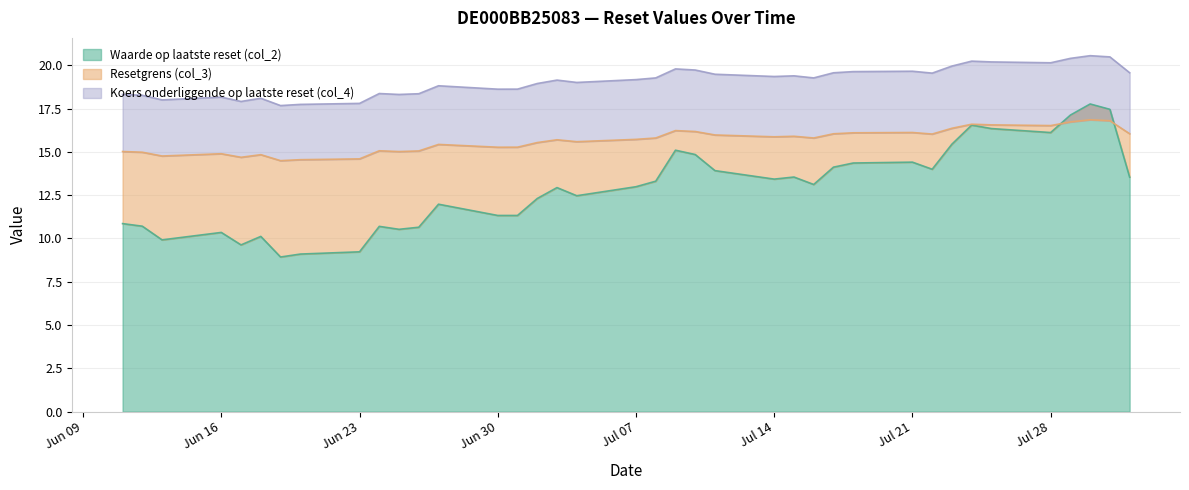

Between 2025-07-11 and 2025-07-29, which series saw the biggest shift?

Waarde op laatste reset (col_2)